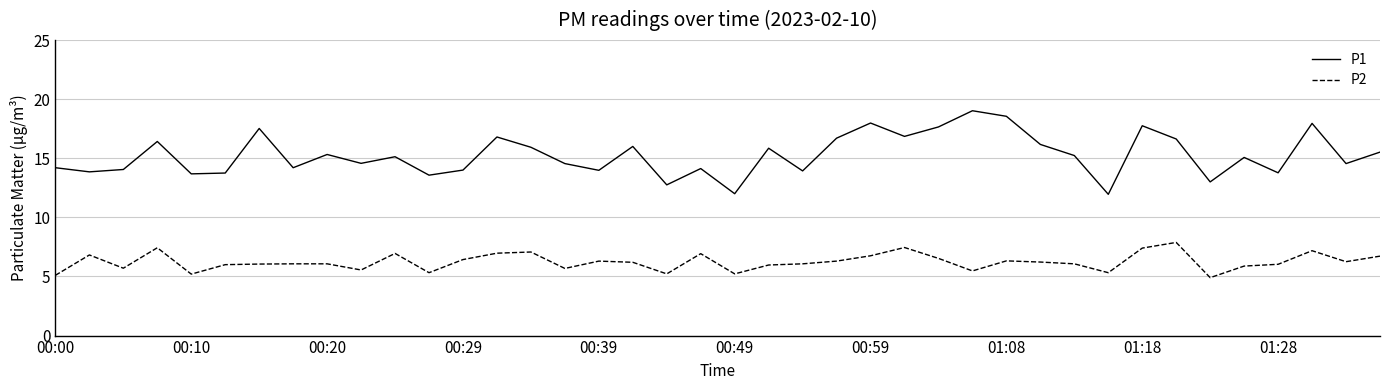

Which series has the largest total across all categories?

P1